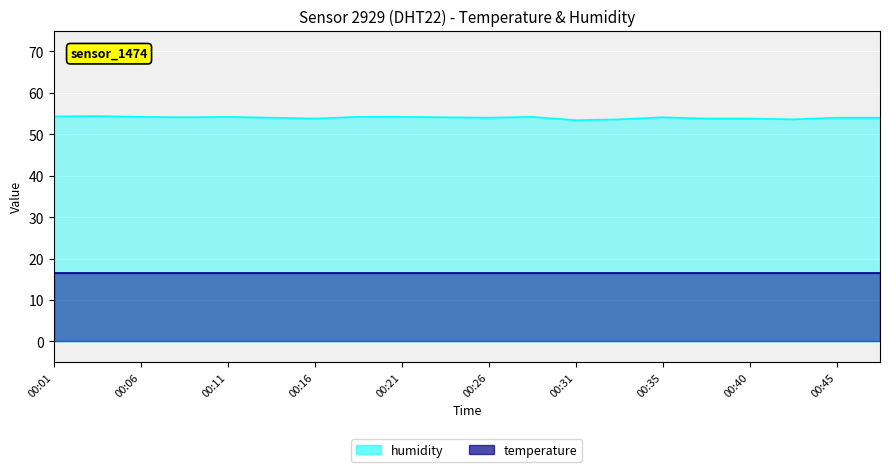

What is the greatest value displayed?

54.4